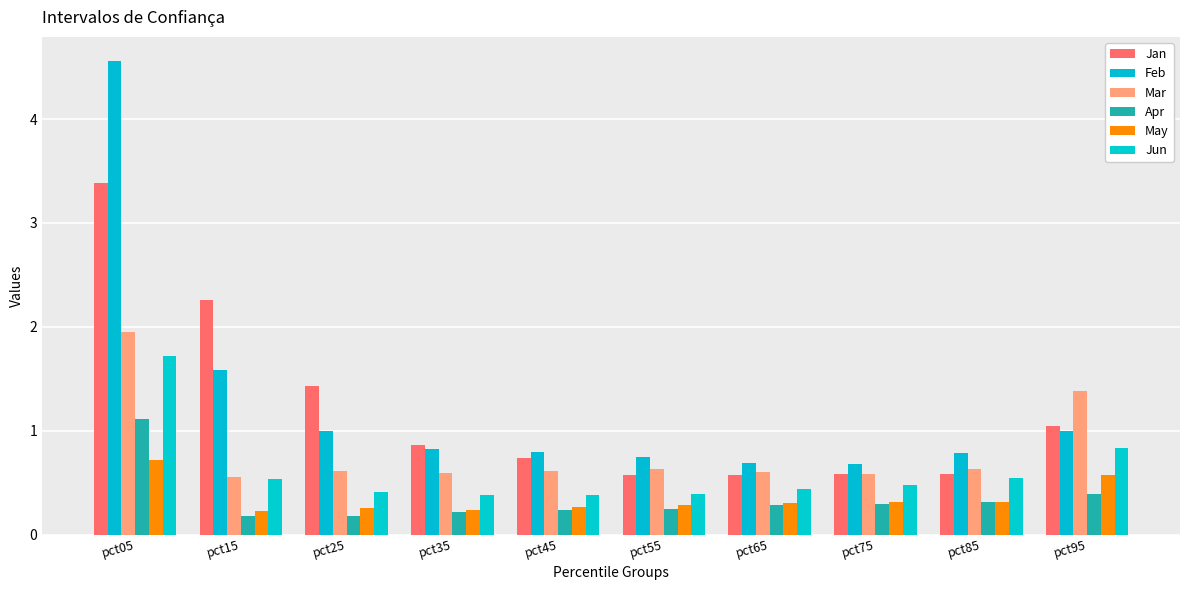

What are all the series names shown in the legend?

Jan, Feb, Mar, Apr, May, Jun